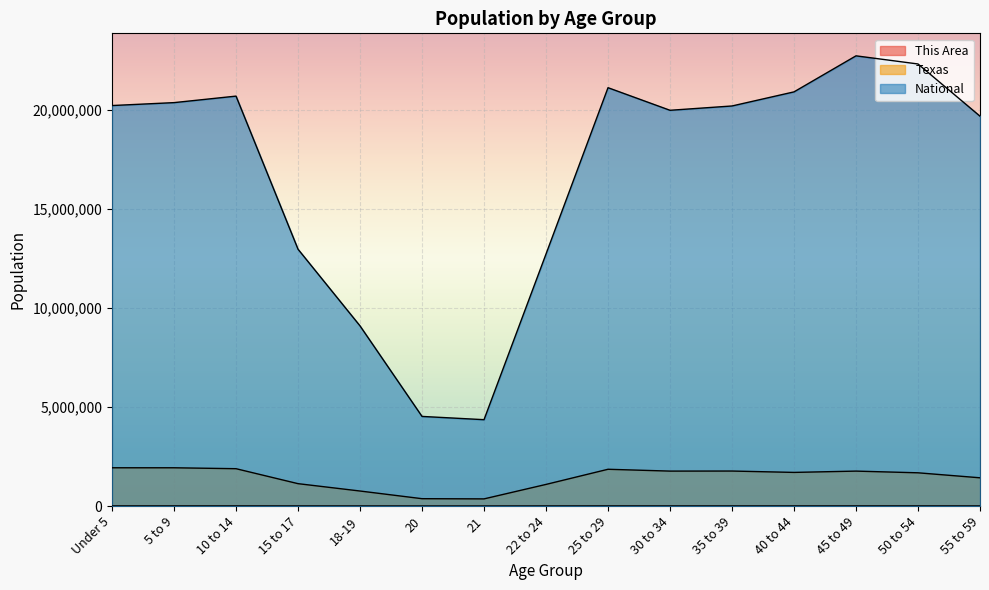

What is the average value of the National series?

16777308.7